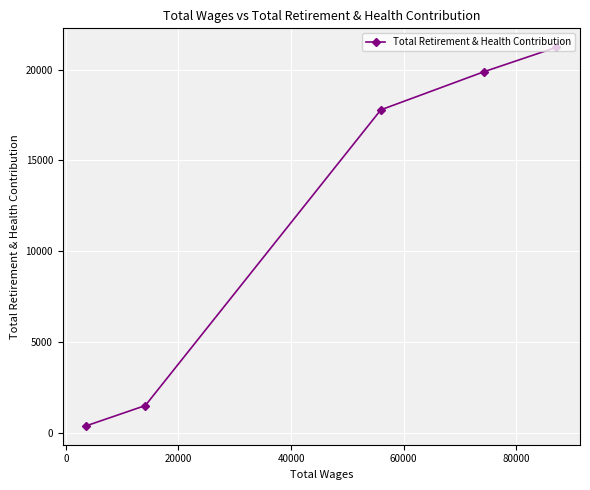

What is the sum of all values?

60778